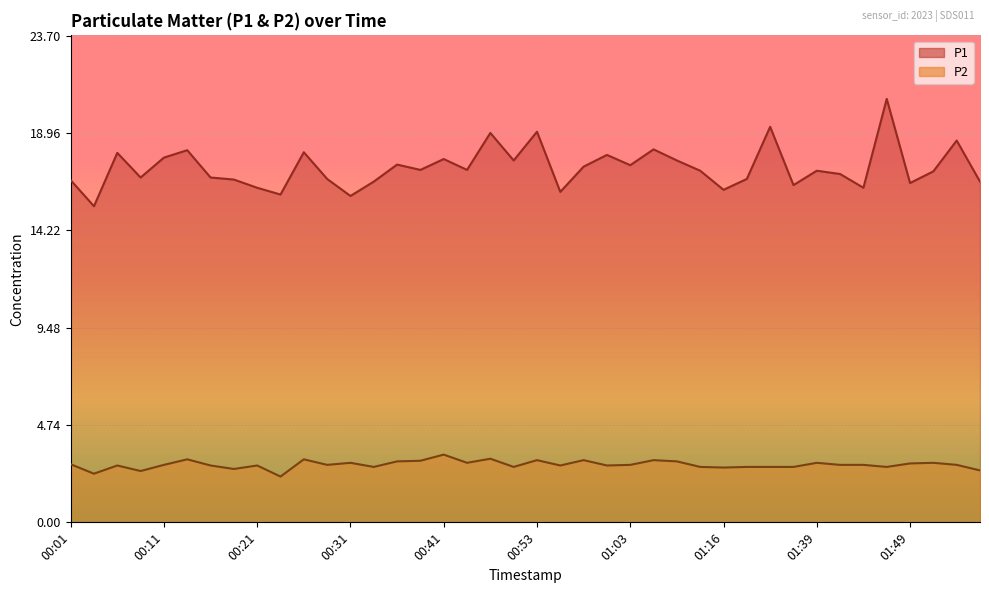

True or false: P1 and P2 cross at least once.

False